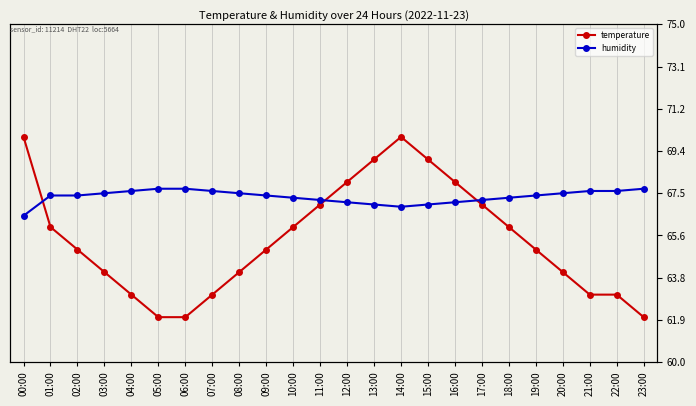

At how many categories does at least one series exceed 67?

20